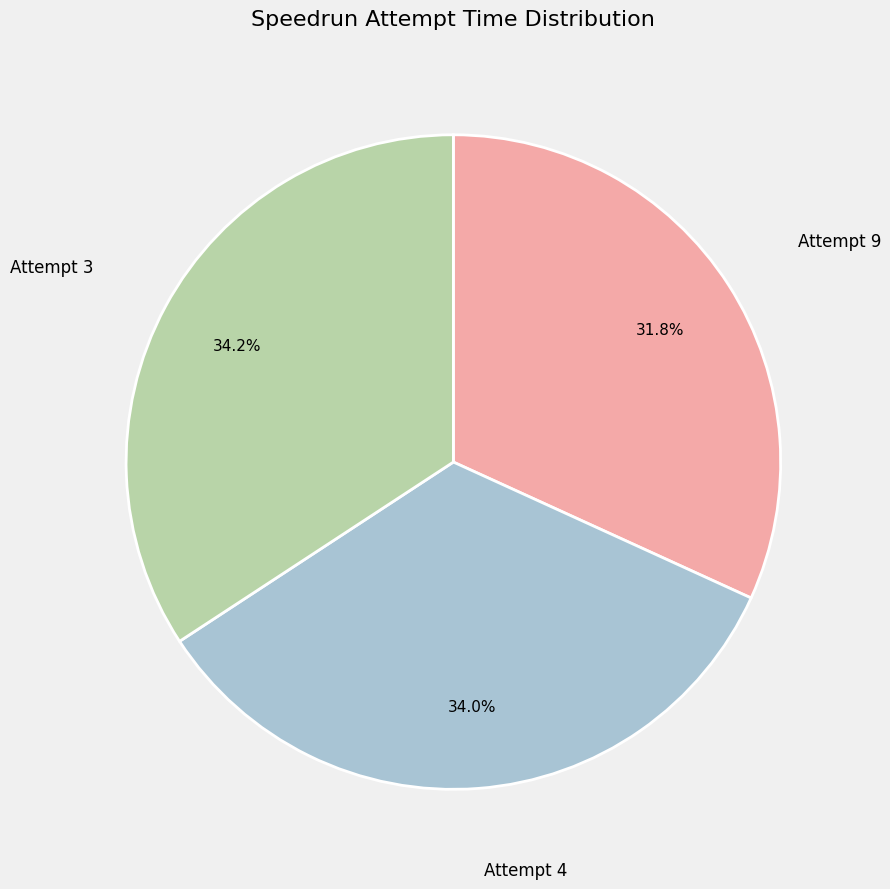

To the nearest percent, what is the average slice percentage?

33%